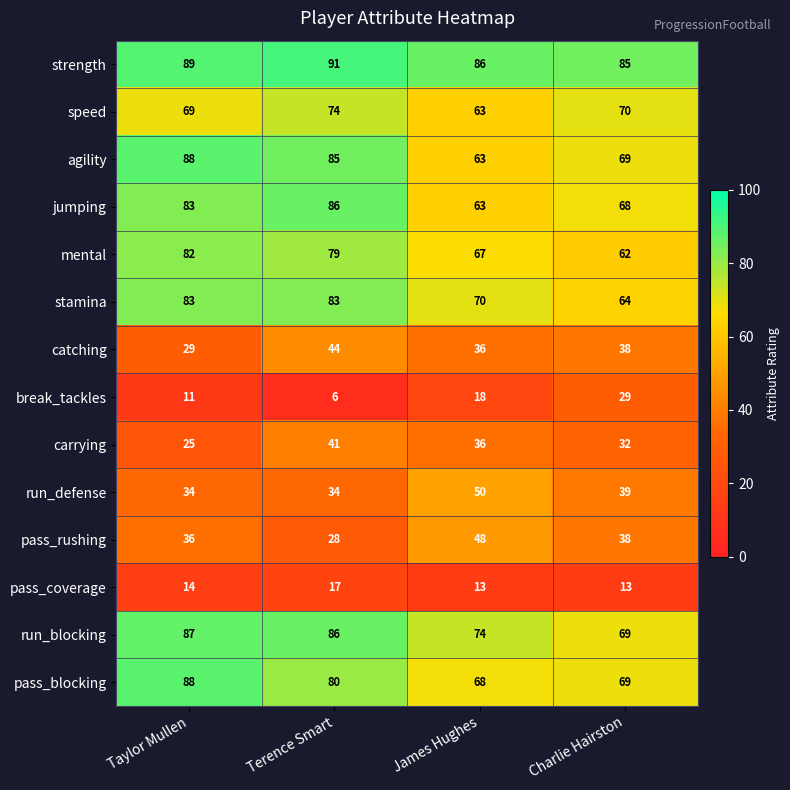

What is the greatest value displayed?

91